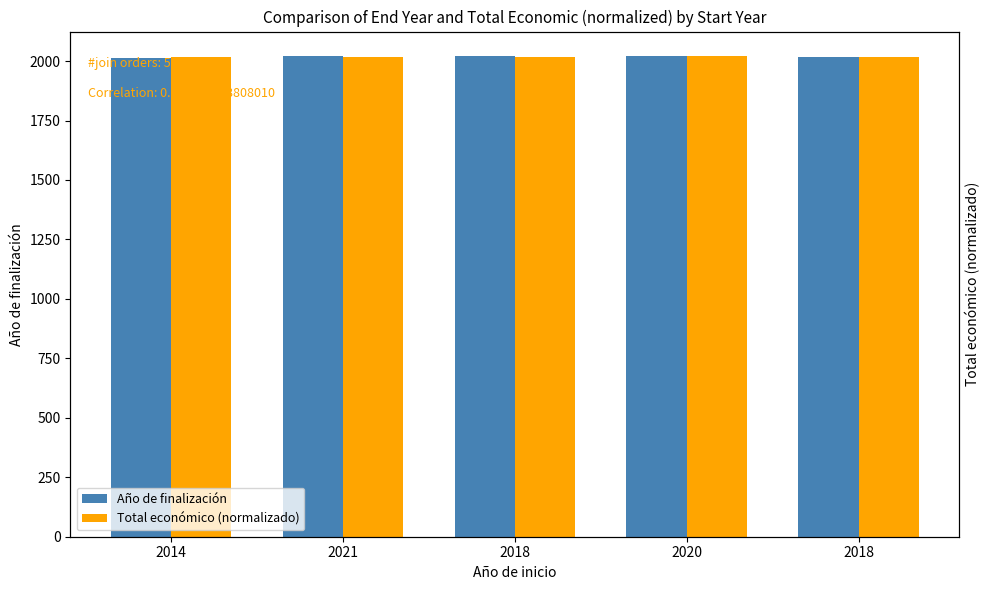

What is the label of the 5th bar from the right?

2014